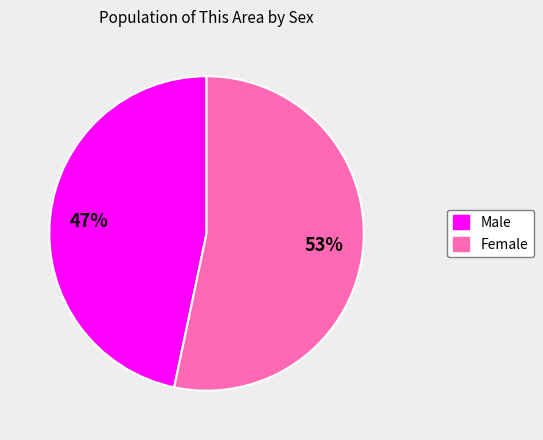

Is Female the majority of the pie?

Yes